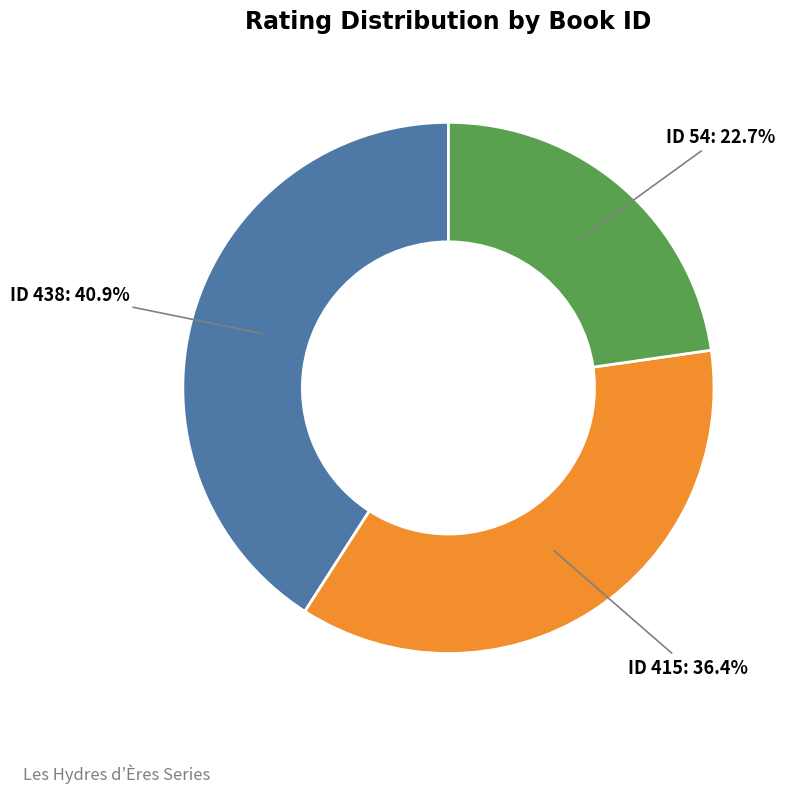

What percentage is NOT represented by ID 415: 36.4%?

63.6%